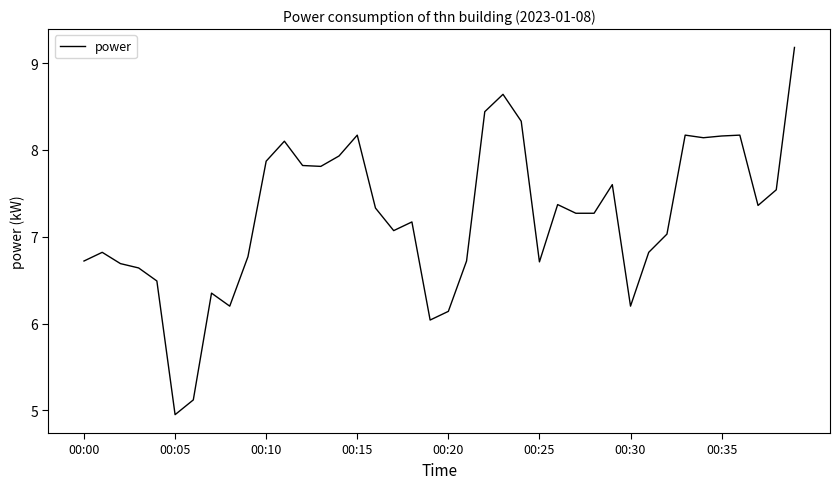

What is the greatest value displayed?

9.2